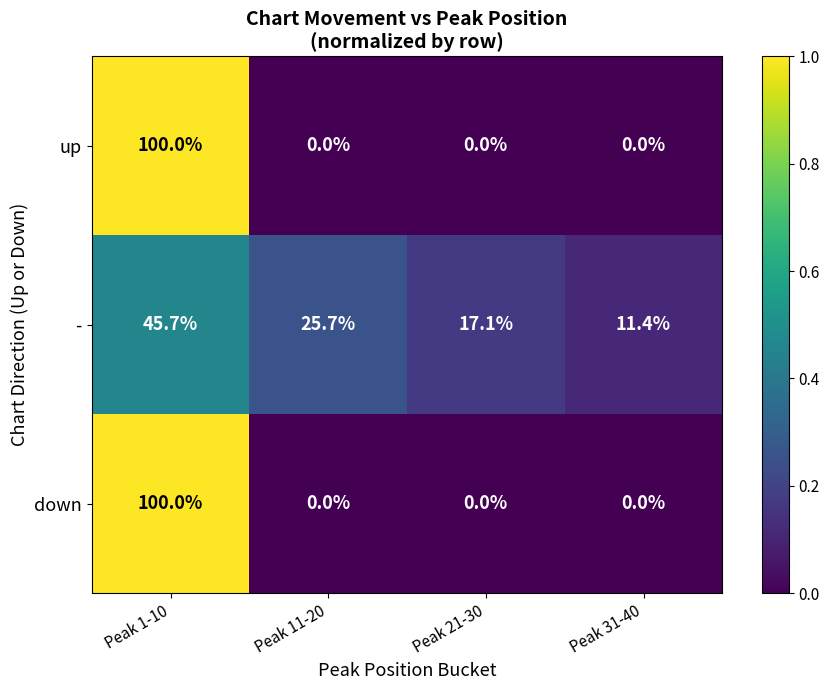

Count the number of data series in this chart.

3